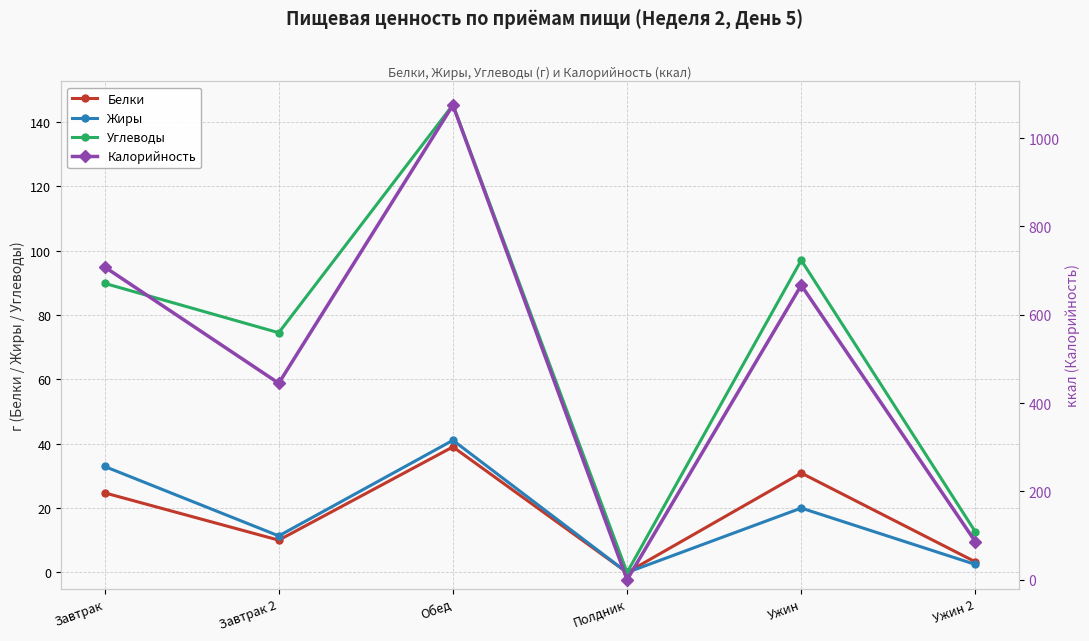

What is the total value across all series at Завтрак 2?

540.9